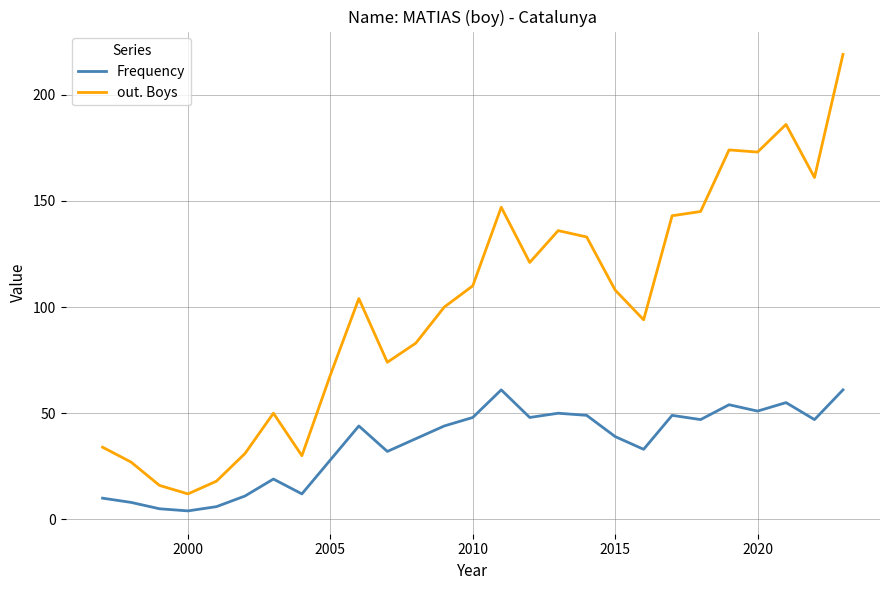

What is the sum of all out. Boys values?

2697